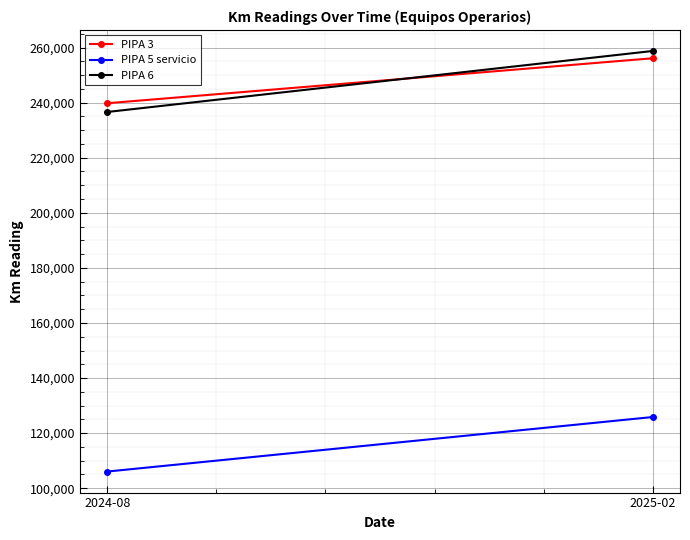

Which category has the highest value in the PIPA 5 servicio series?

2025-02